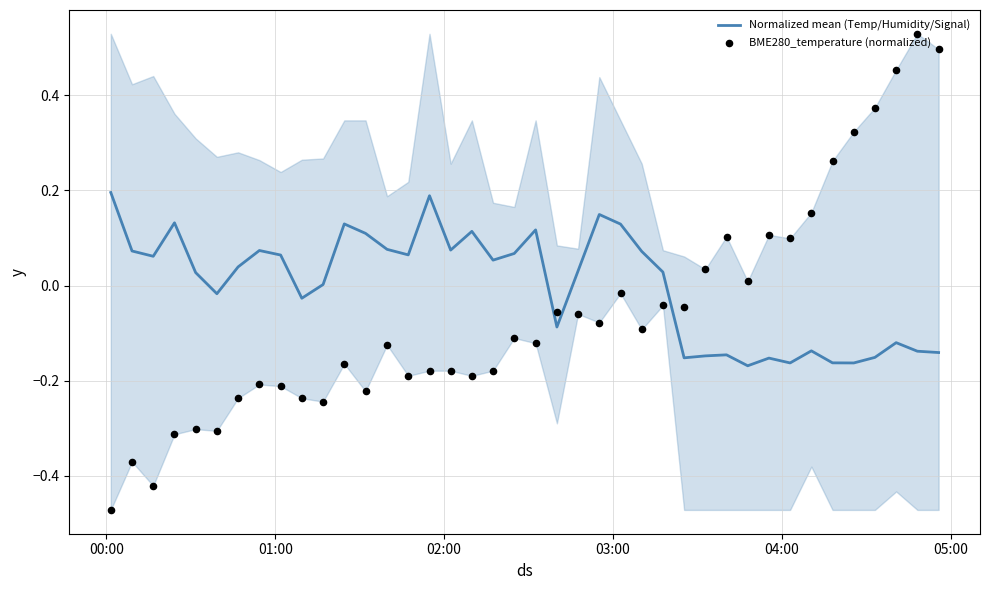

What are all the series names shown in the legend?

Normalized mean (Temp/Humidity/Signal), BME280_temperature (normalized)